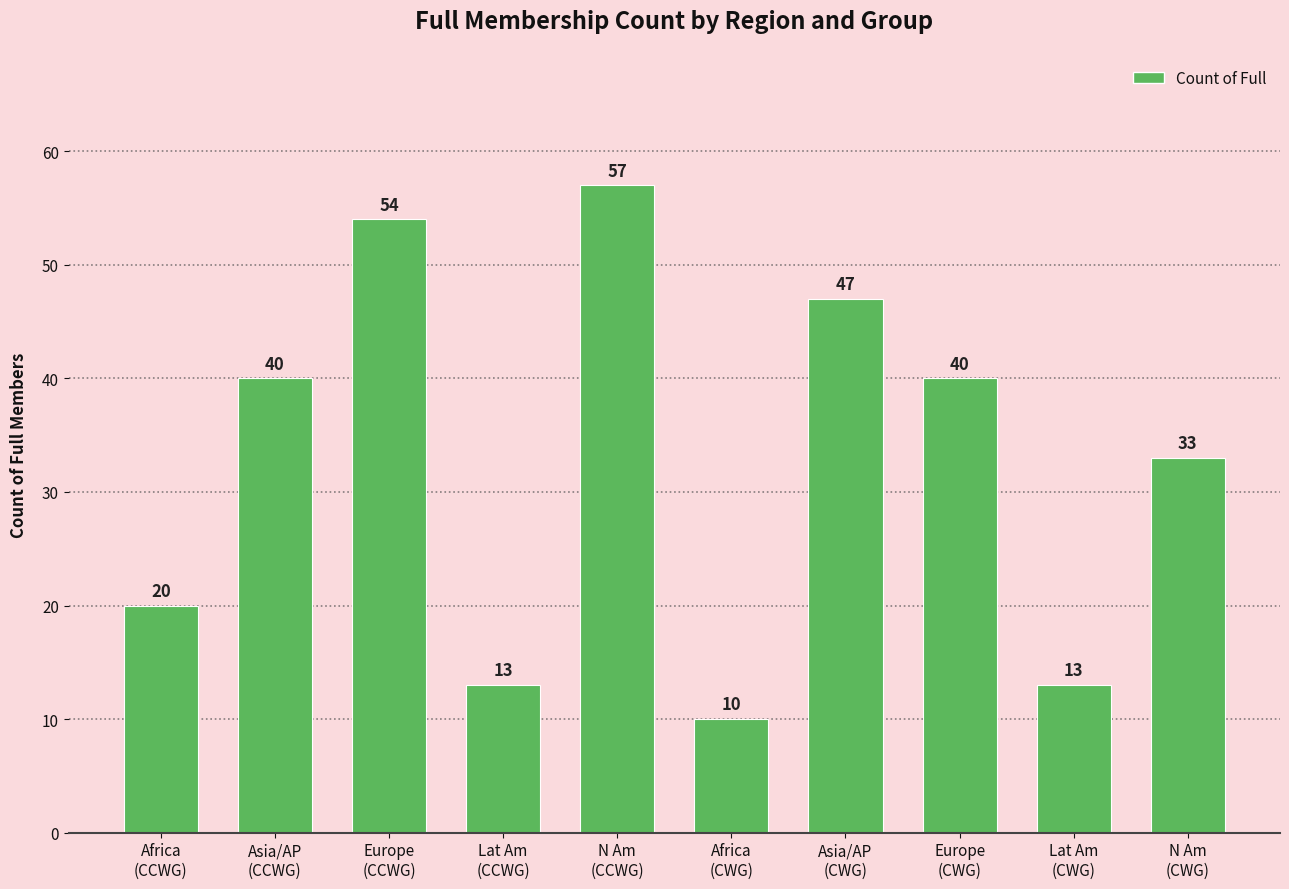

What is the change in value from Asia/AP
(CCWG) to Europe
(CCWG)?

+14